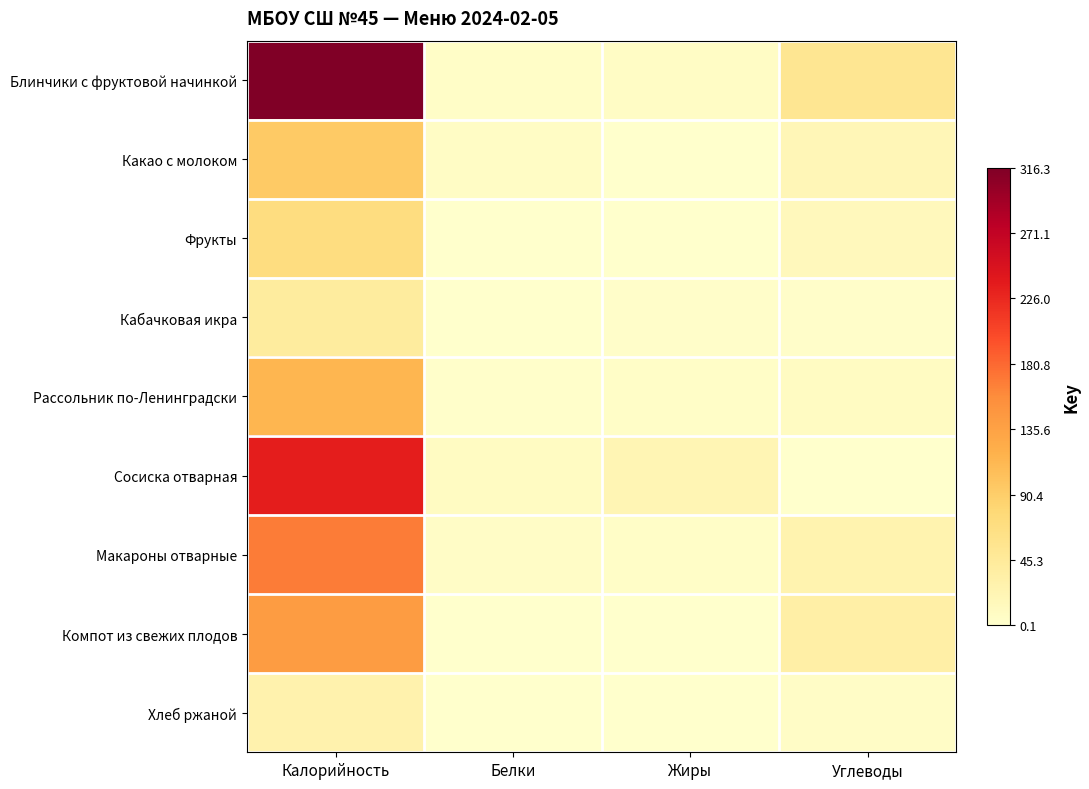

Rank the series by their maximum value, from lowest to highest.

Хлеб ржаной, Кабачковая икра, Фрукты, Какао с молоком, Рассольник по-Ленинградски, Компот из свежих плодов, Макароны отварные, Сосиска отварная, Блинчики с фруктовой начинкой